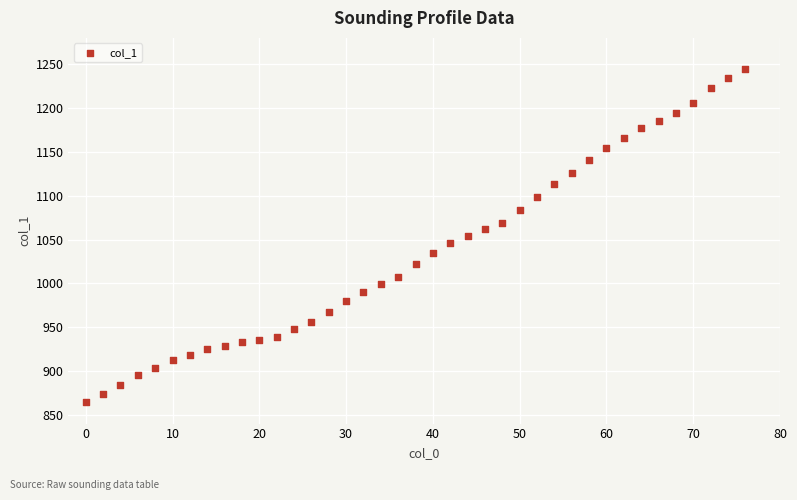

What is the range of Y values (max minus min)?

379